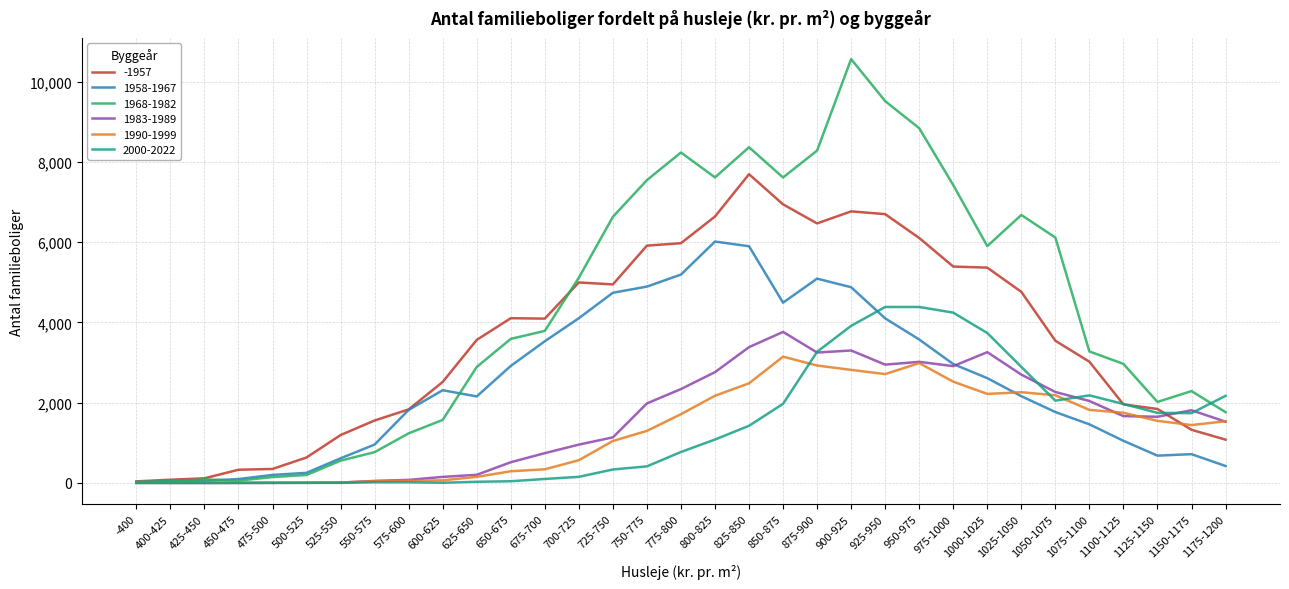

What is the spread (max minus min) of values at 500-525?

633